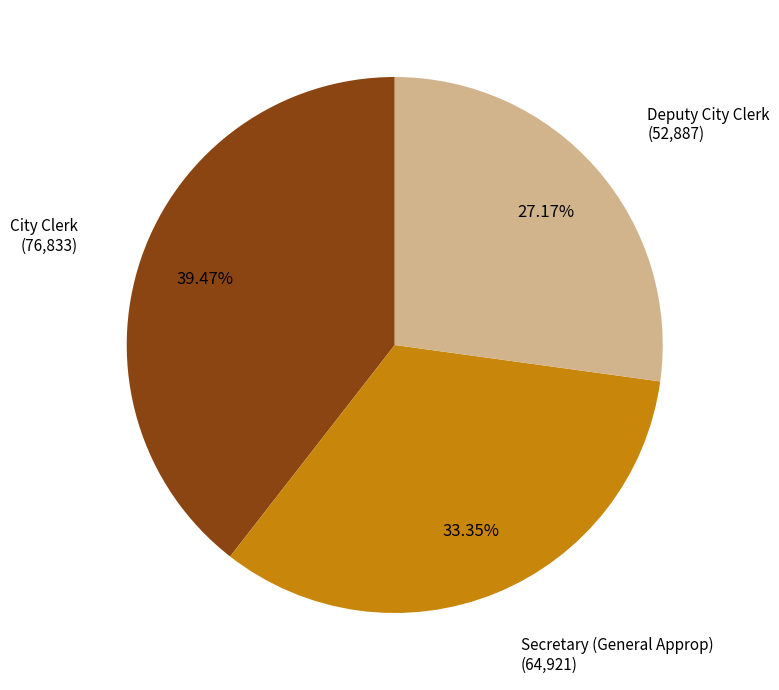

To the nearest percent, what is the difference between the largest and smallest slice percentages?

12%